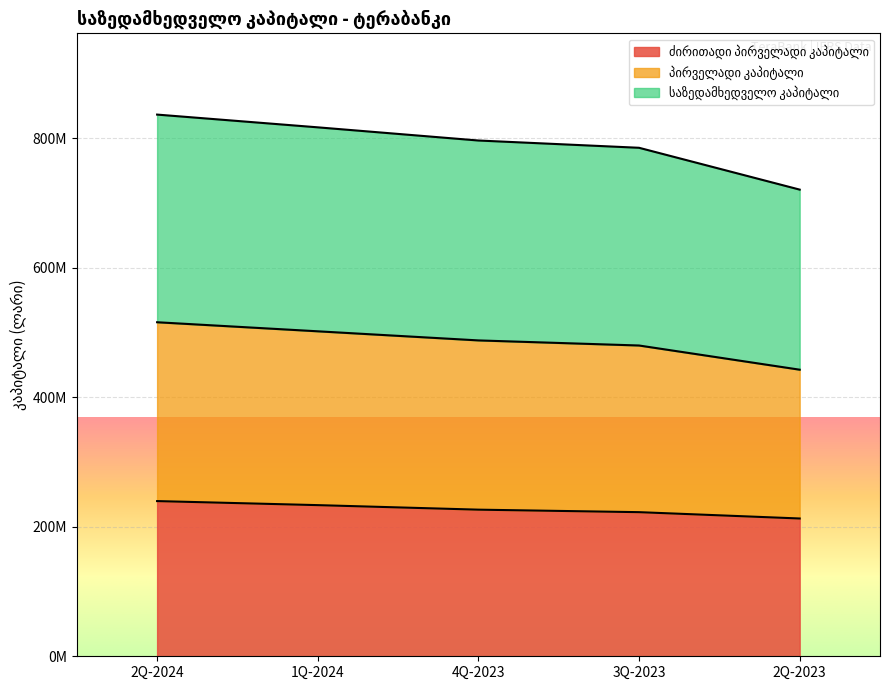

At which label is საზედამხედველო კაპიტალი closest to 479360976?

3Q-2023